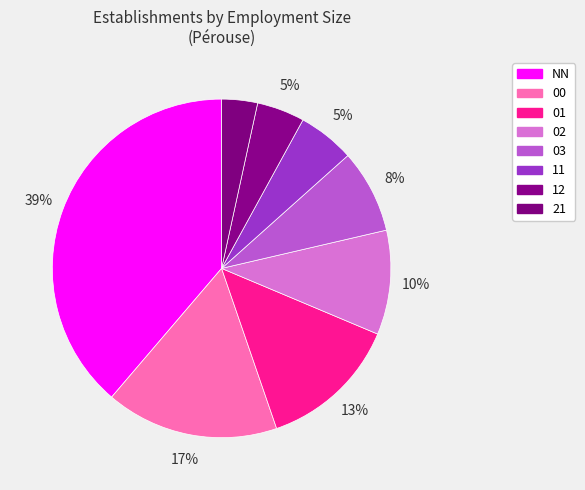

Does 00 represent more than half of the total?

No